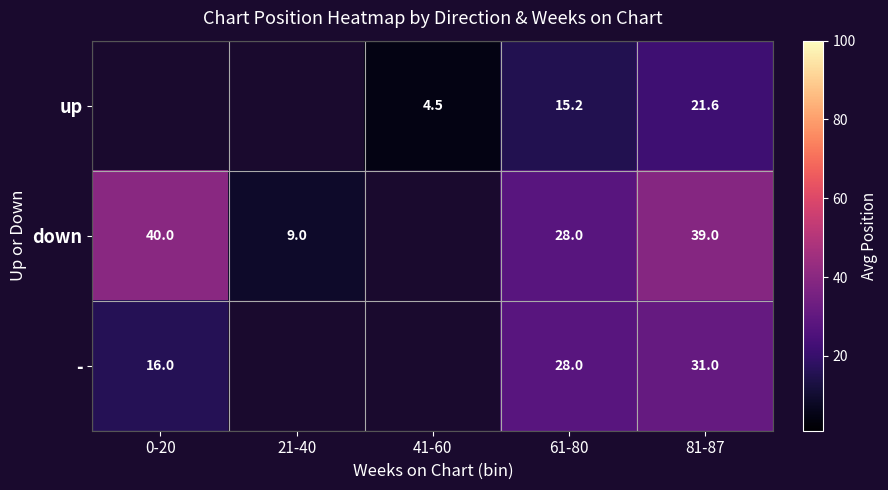

Is it true that down equals 9.0 at 21-40?

True